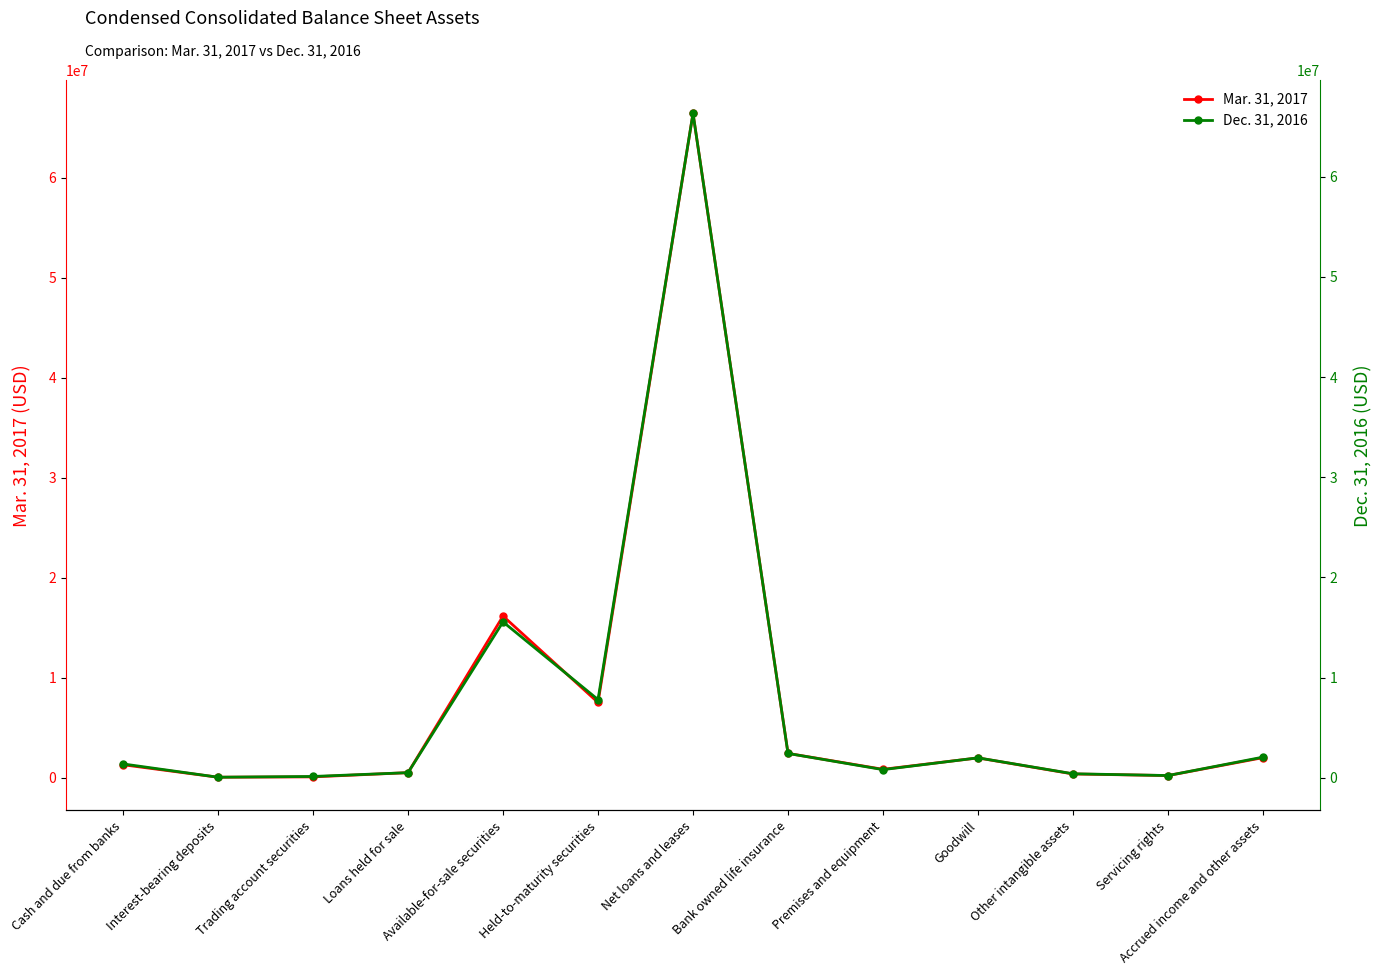

List the series in order of their overall mean, lowest first.

Dec. 31, 2016, Mar. 31, 2017